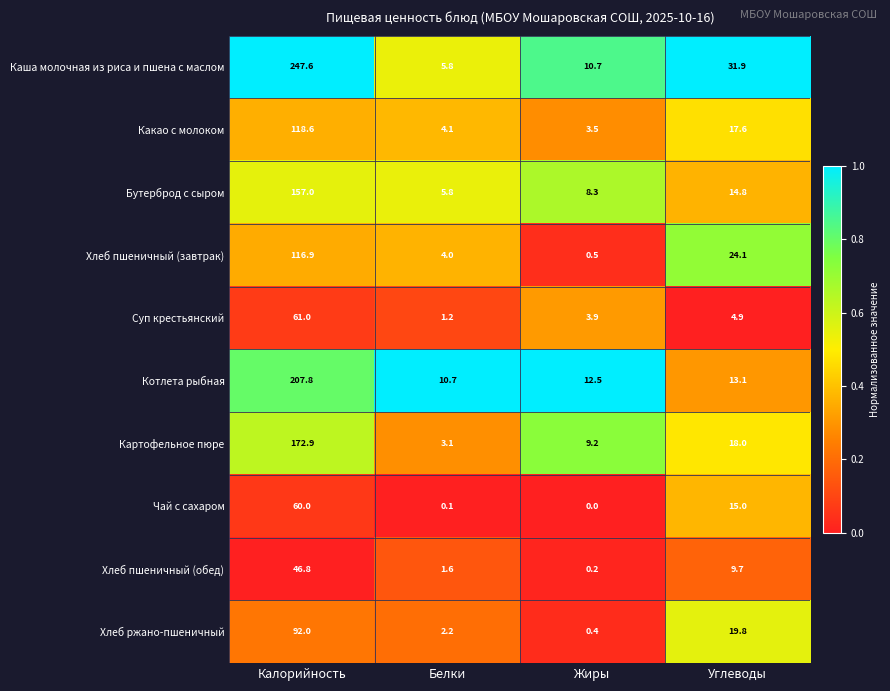

Which series changed the most between Белки and Жиры?

Картофельное пюре